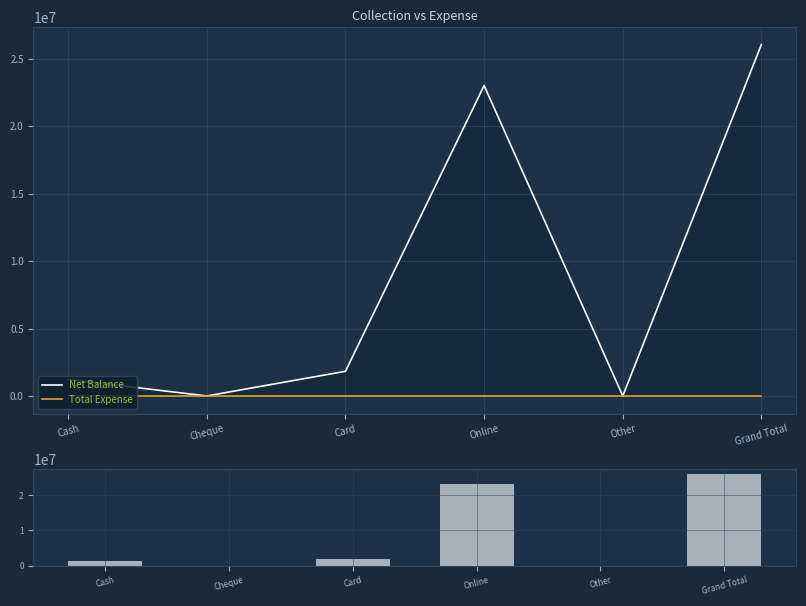

Reading left to right, what are all the values shown in this chart?

Net Balance: 1222599	0	1828000	23025013	0	26075612
Total Expense: 0	0	0	0	0	0
Net Balance (bar): 1222599	0	1828000	23025013	0	26075612